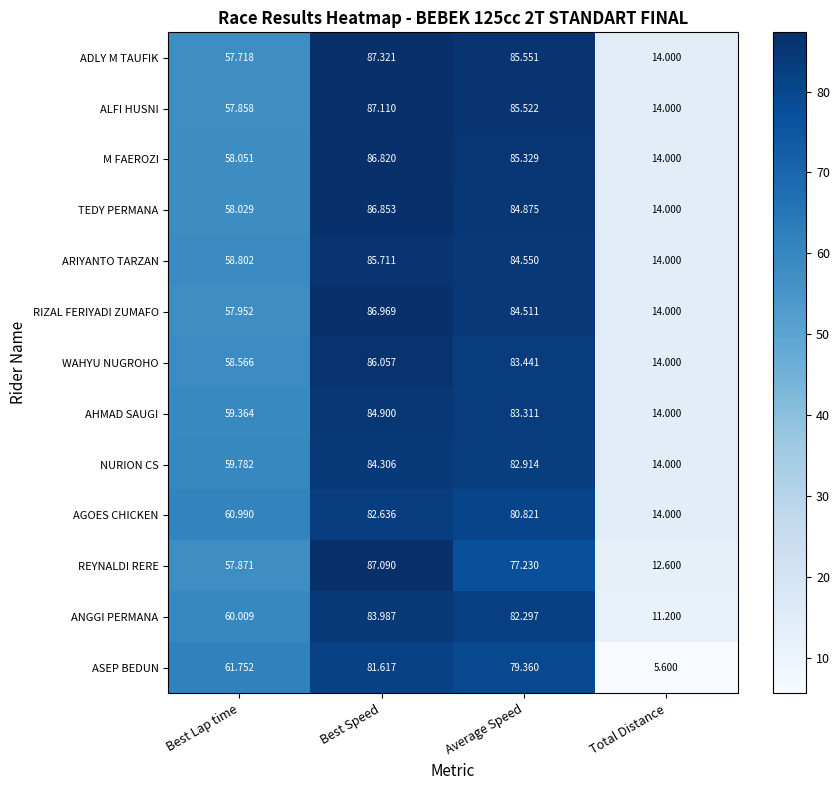

Between Best Speed and Total Distance, which series saw the biggest shift?

ASEP BEDUN